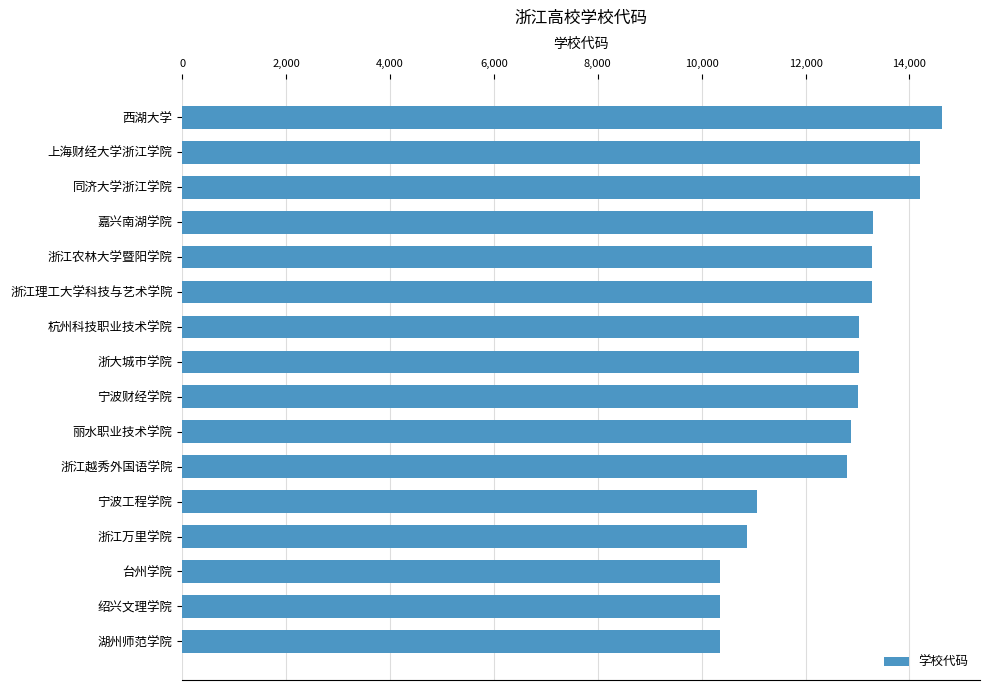

What is the label of the 6th bar from the top?

浙江理工大学科技与艺术学院